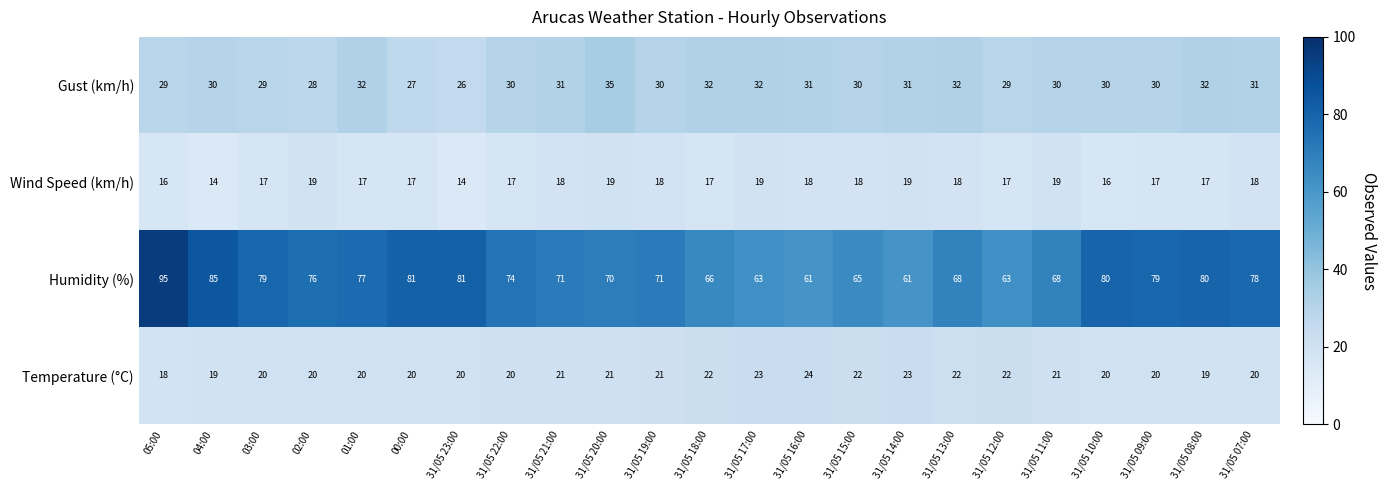

Rank the series at 31/05 16:00 from lowest to highest value.

Wind Speed (km/h), Temperature (°C), Gust (km/h), Humidity (%)